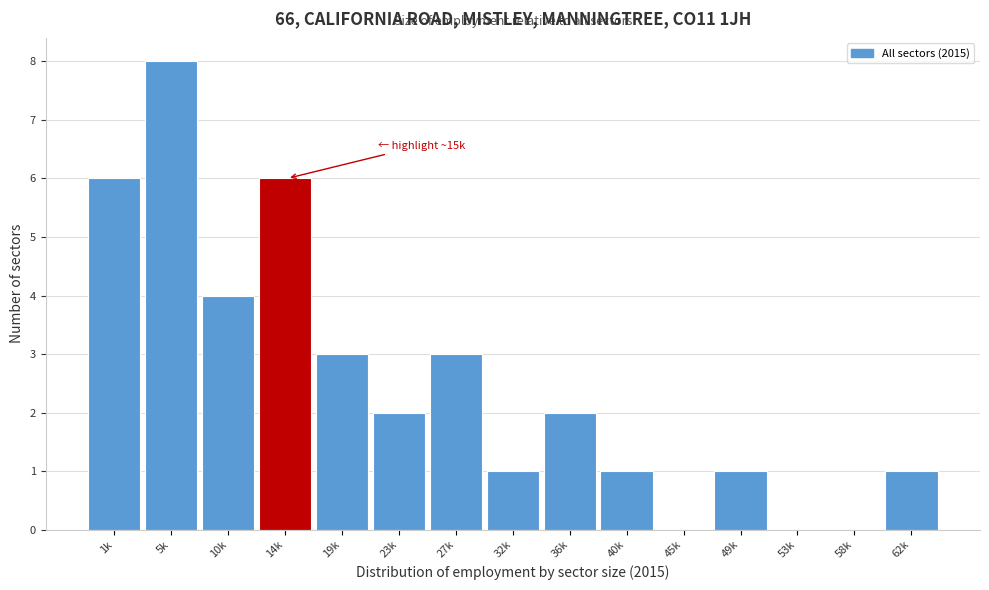

Reading left to right, extract all data points from this chart.

1k=6	5k=8	10k=4	14k=6	19k=3	23k=2	27k=3	32k=1	36k=2	40k=1	45k=0	49k=1	53k=0	58k=0	62k=1